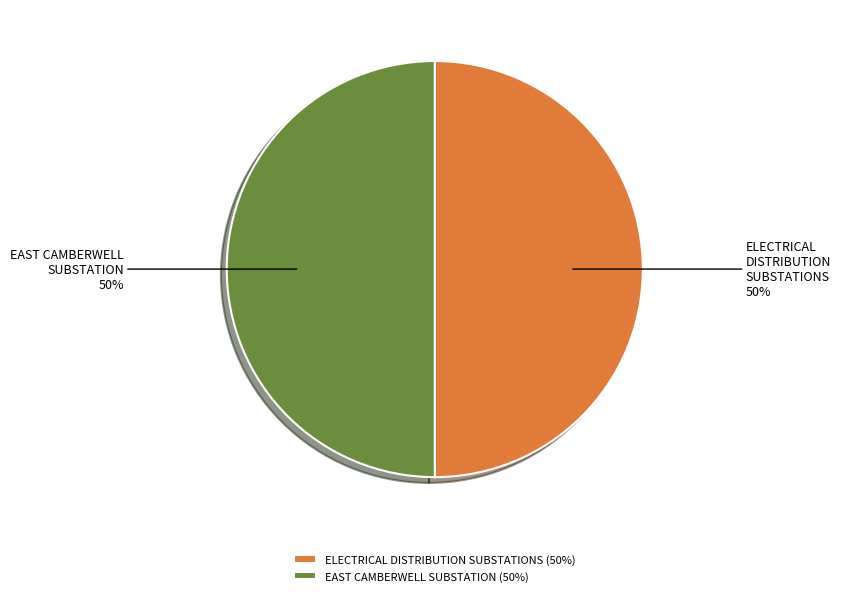

To the nearest percent, what is the average slice percentage?

50%